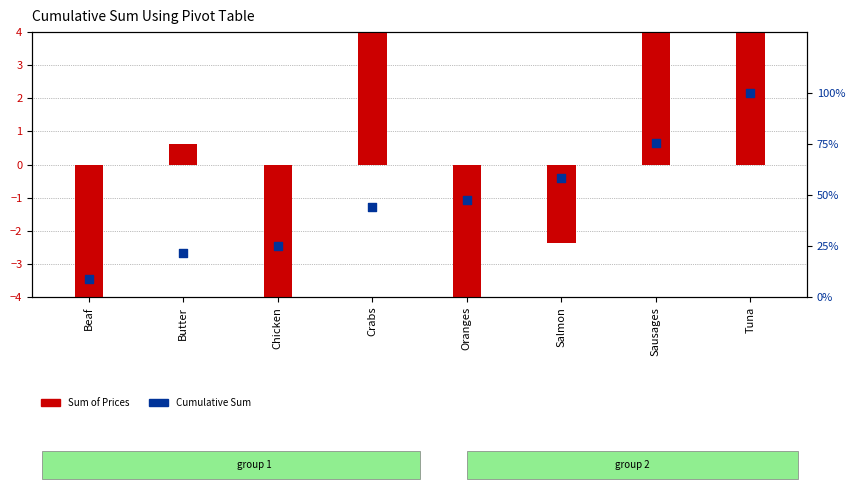

What is the change in value from Butter to Oranges?

+26.1